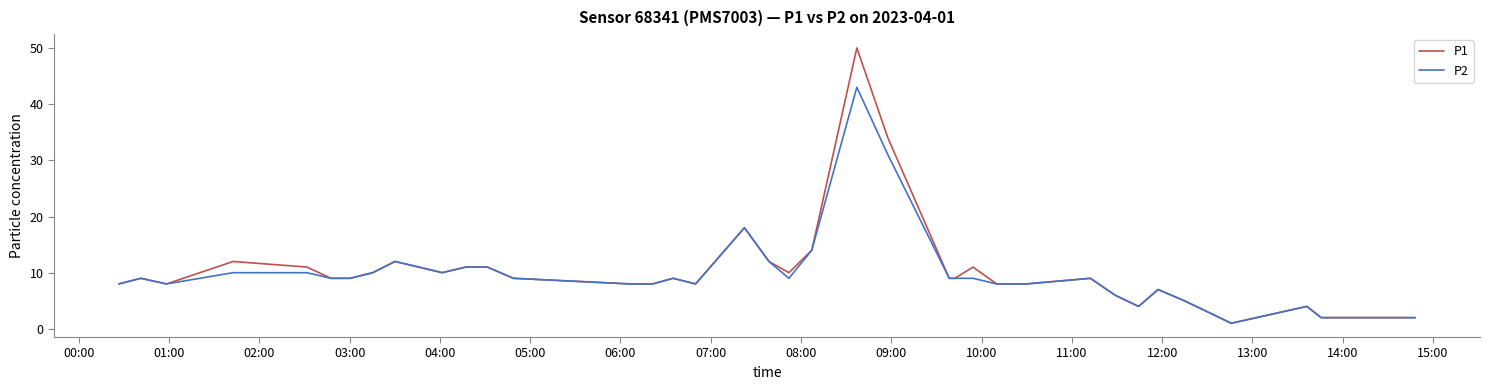

Which series has the widest spread of values?

P1